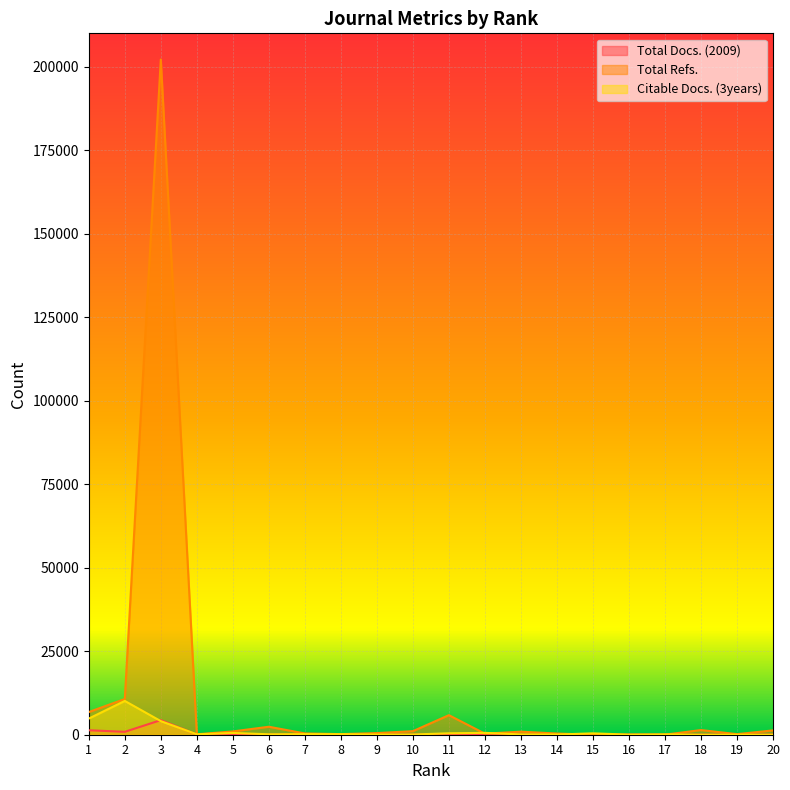

List the series in order of their peak value, highest first.

Total Refs., Citable Docs. (3years), Total Docs. (2009)